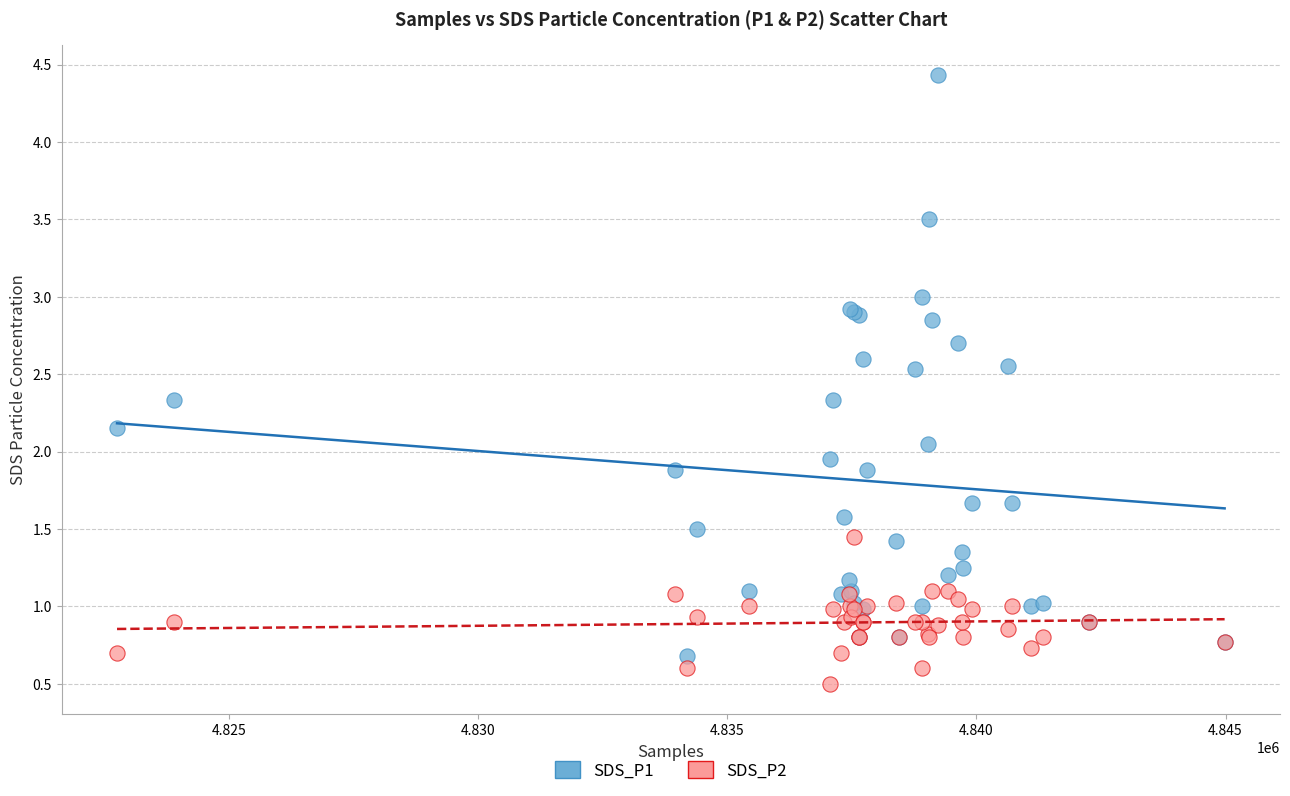

Which series contains the lowest Y value?

SDS_P2